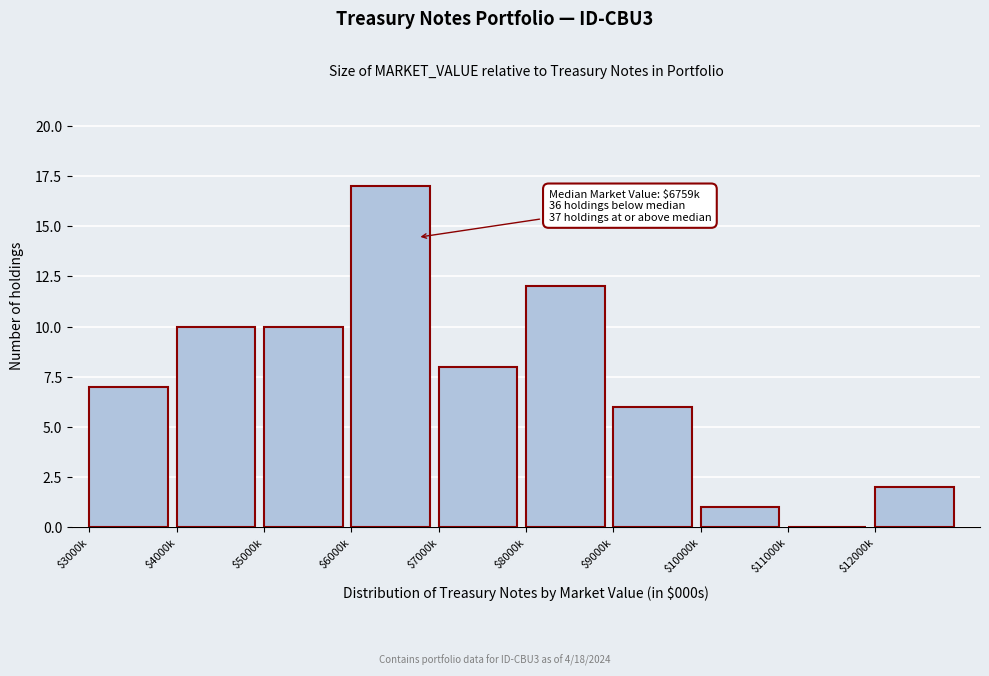

What is the approximate value at $8000k?

12